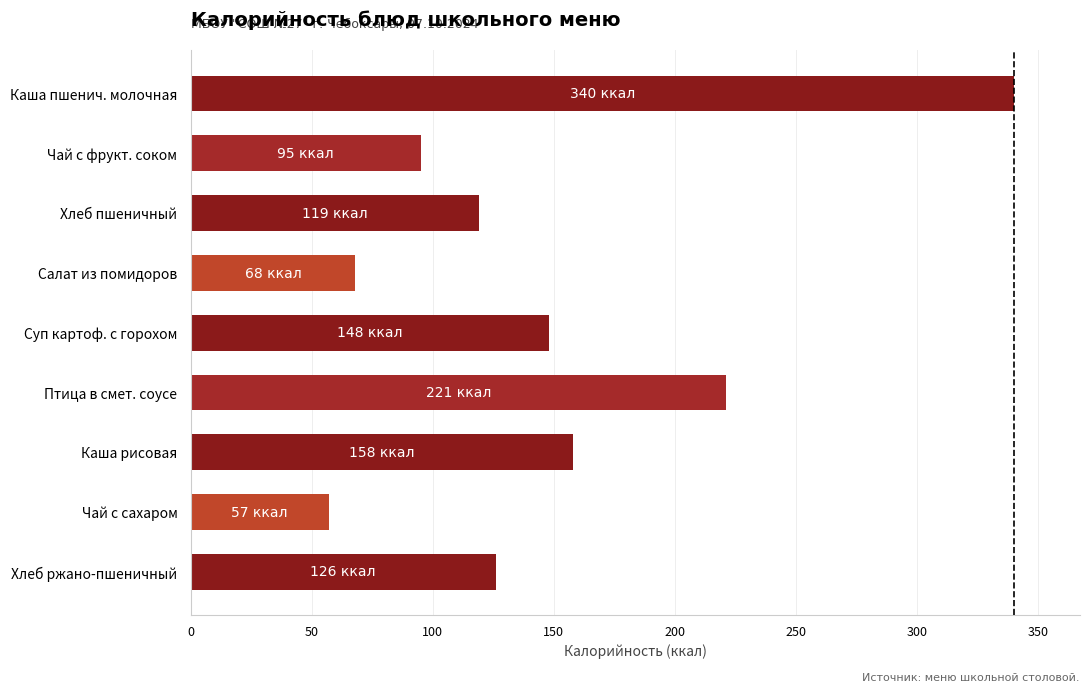

What is the sum of all values?

1332